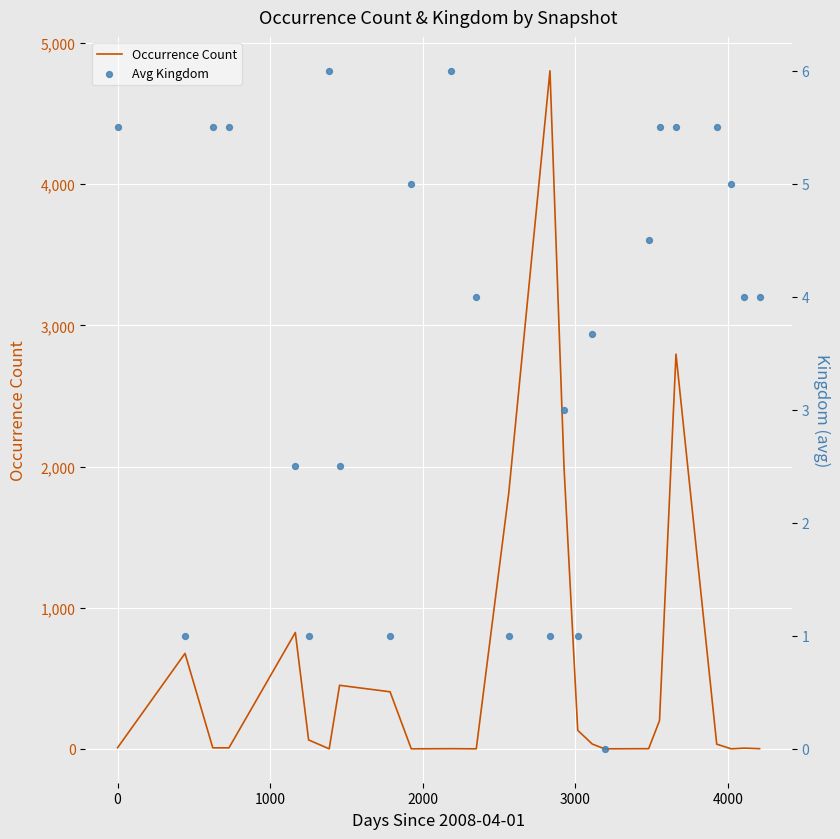

At how many categories does at least one series exceed 1092?

4